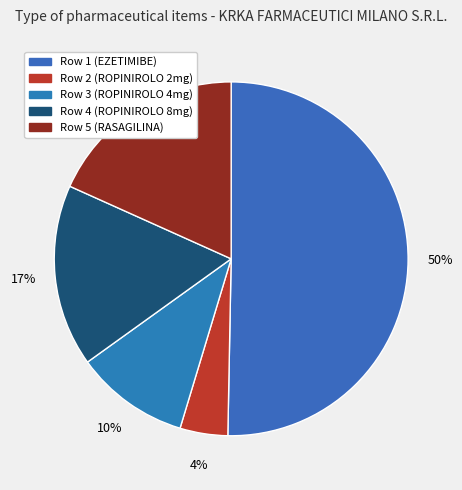

How many slices are in this pie chart?

5